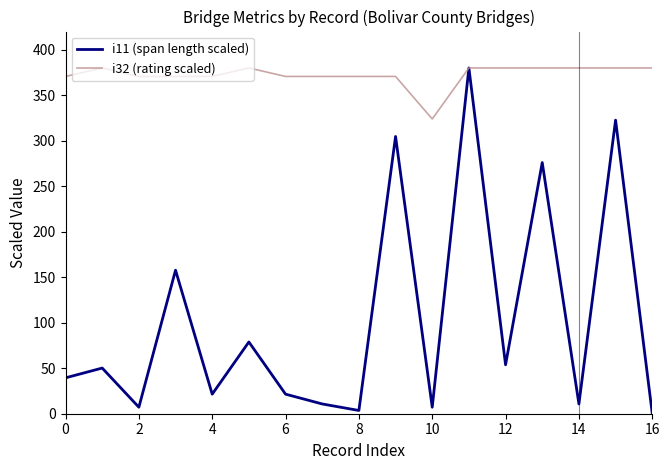

Which series has the largest total across all categories?

i32 (rating scaled)